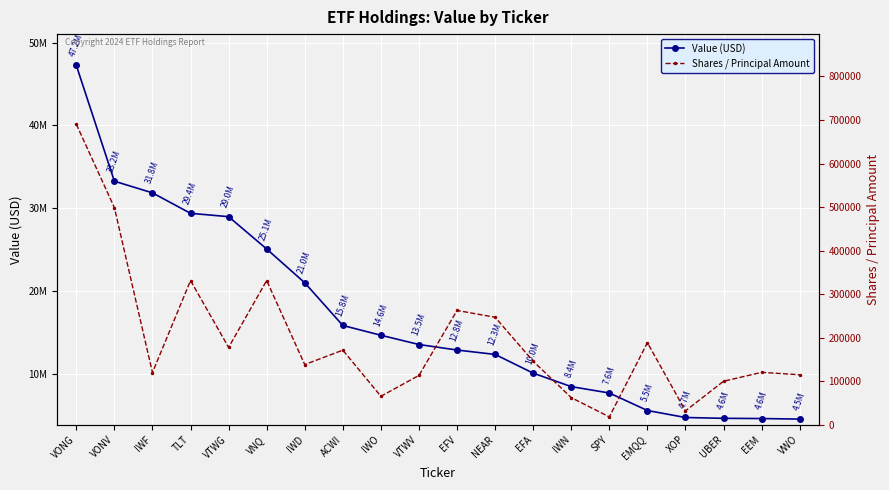

Between EFA and IWD, which is larger?

IWD